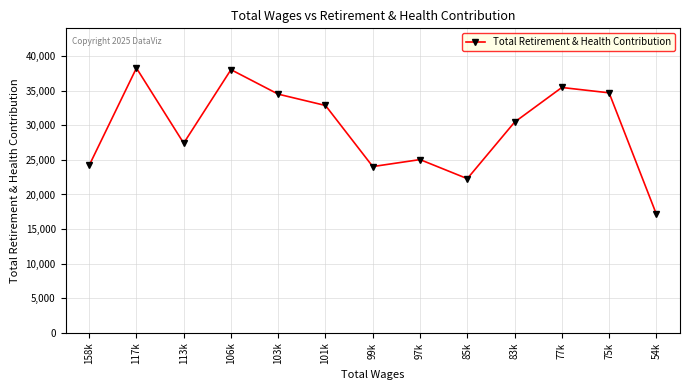

The value at 54k is 17156. True or false?

True